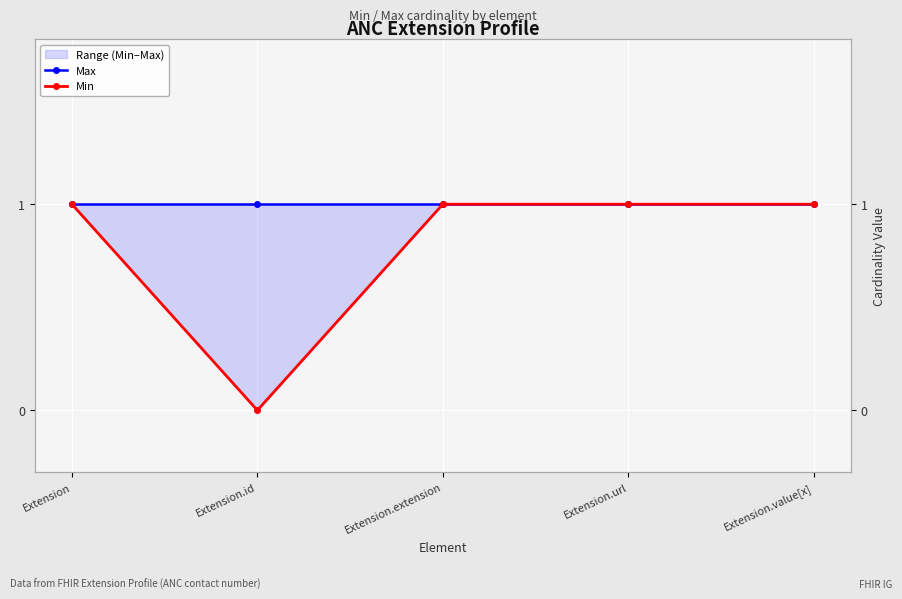

What is the total value across all series at Extension.url?

2